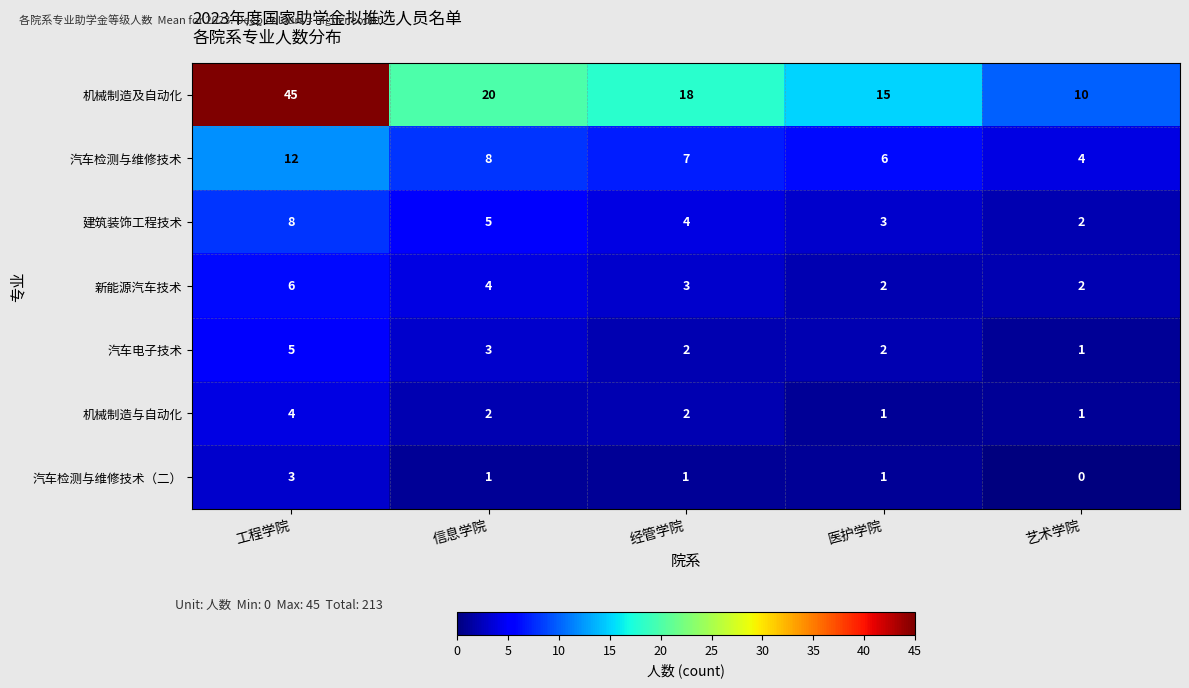

What is the difference between the maximum and minimum values in the 建筑装饰工程技术 series?

6